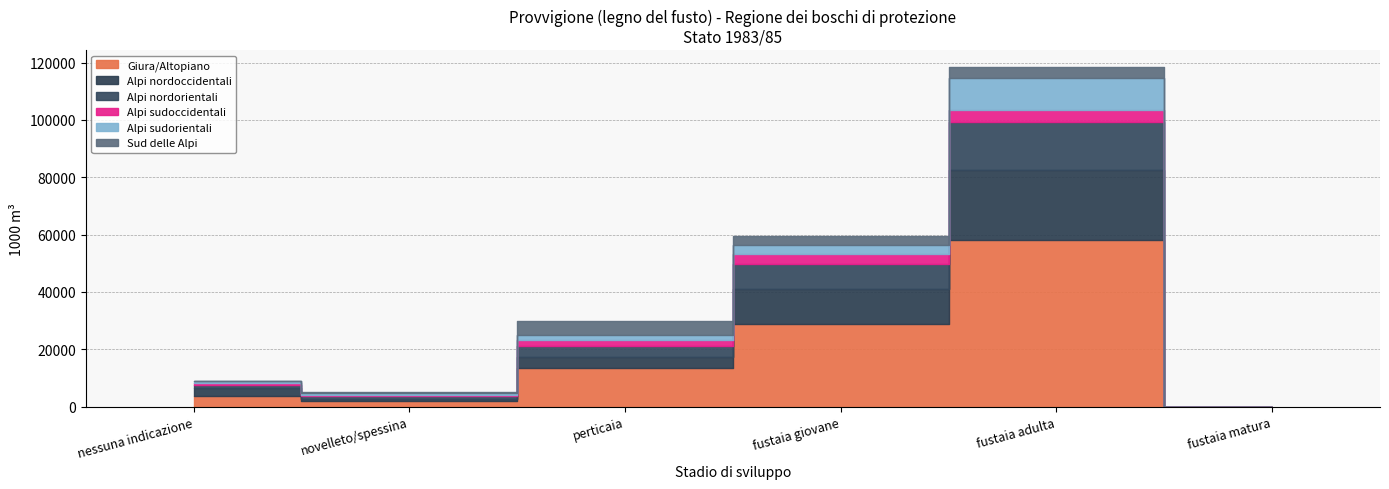

True or false: Alpi nordoccidentali and Alpi sudorientali intersect in this chart.

False